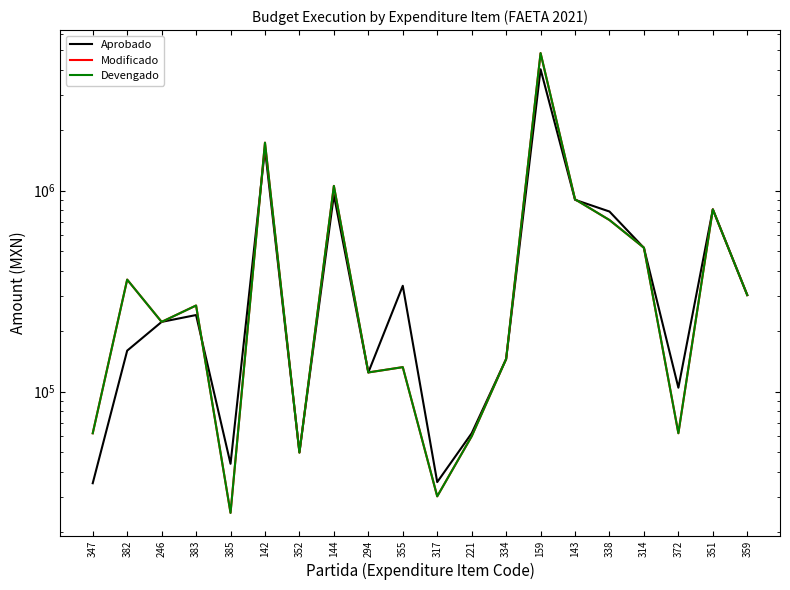

True or false: Modificado and Devengado intersect in this chart.

False